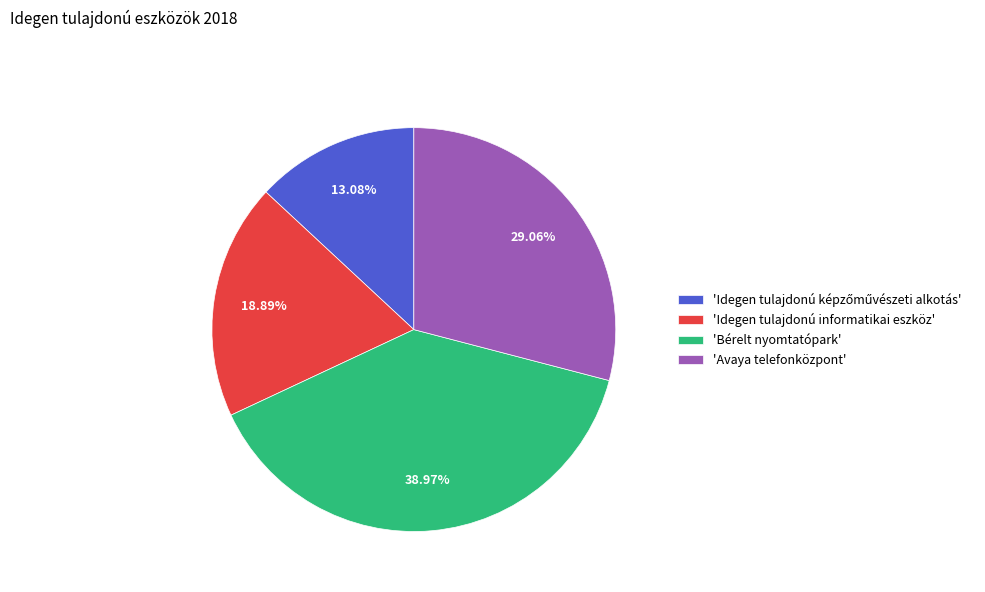

Count the number of slices in the pie.

4